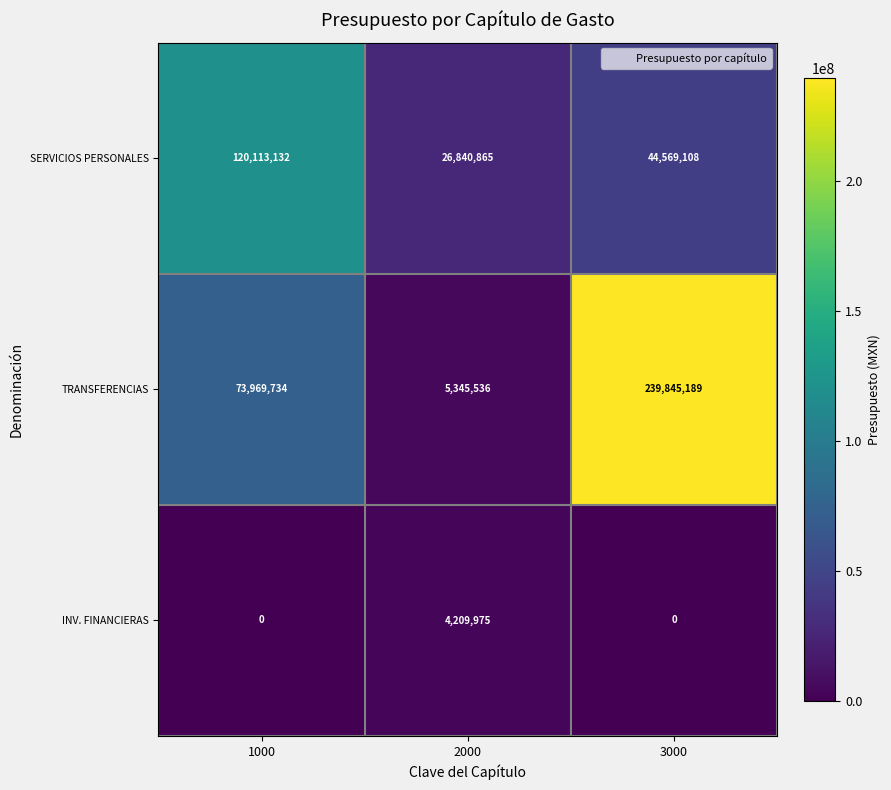

Which series has the widest spread of values?

TRANSFERENCIAS